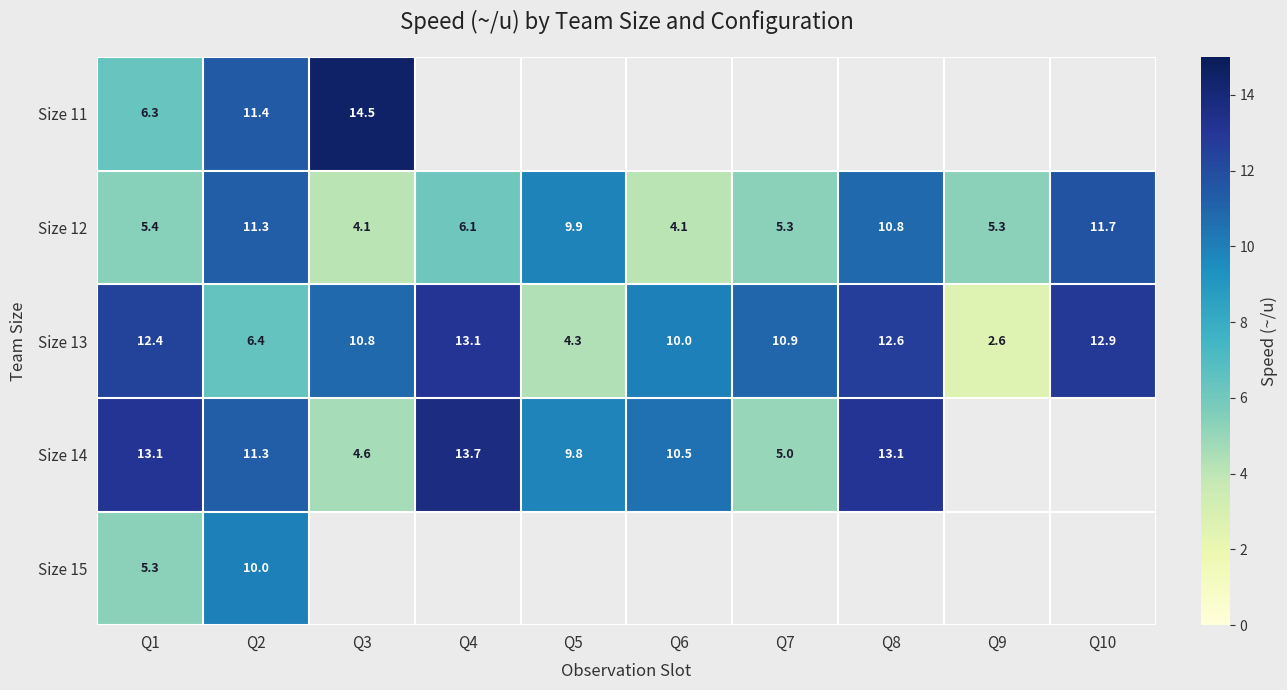

At which label does Size 13 reach its peak?

Q4